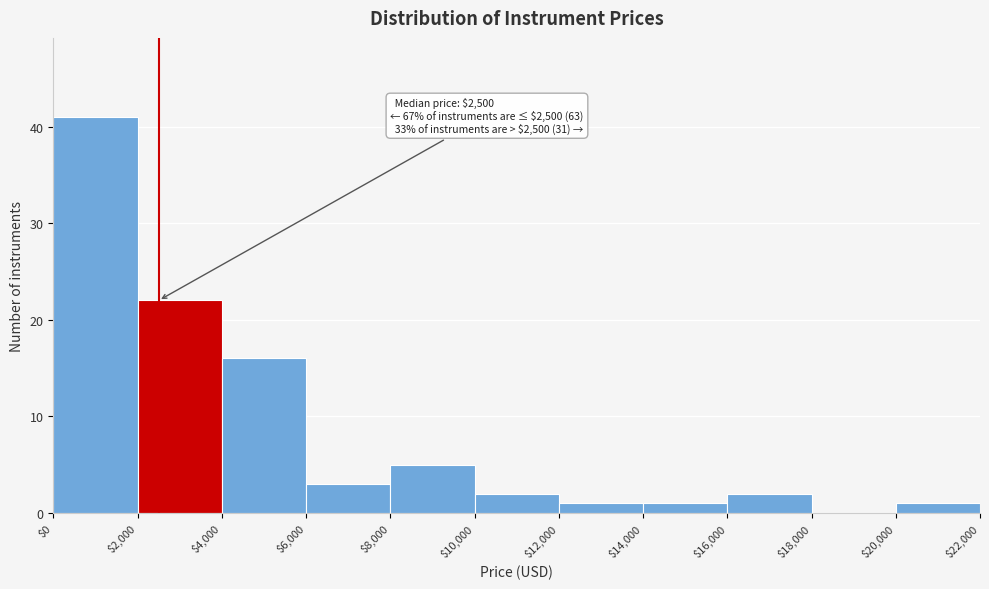

Which range on the x-axis has the tallest bar?

$0 to $2,000